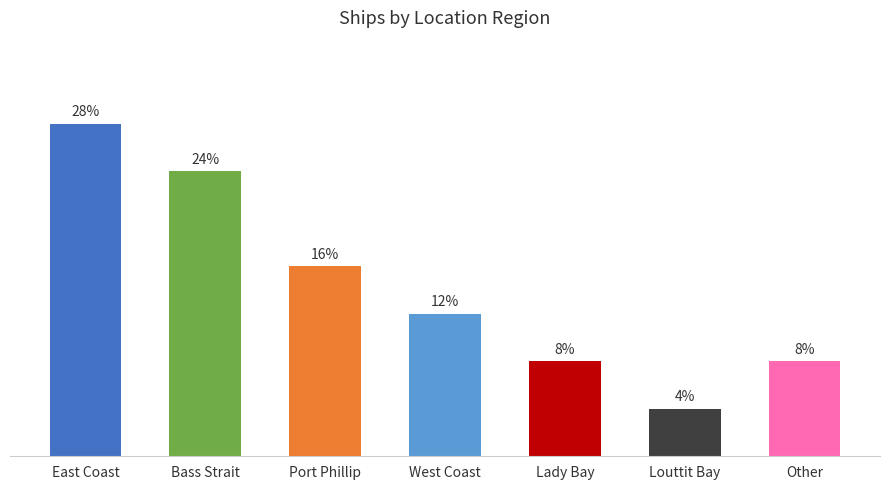

Does the chart contain any negative values?

No